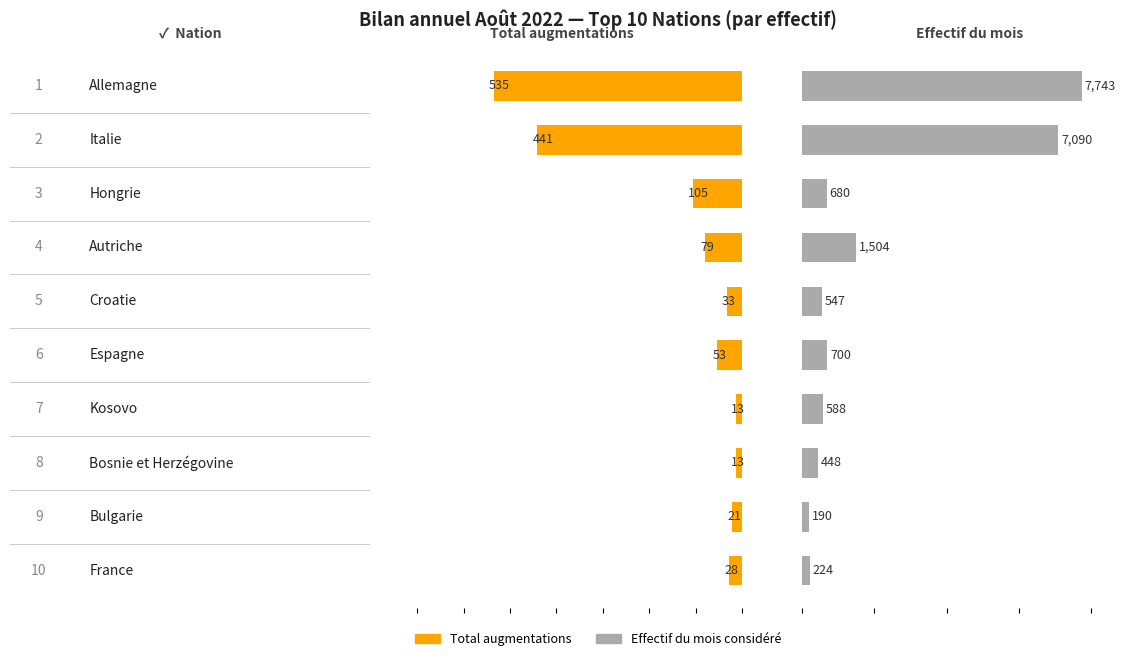

Between 0.8 and 1.0, which series saw the biggest shift?

Effectif du mois